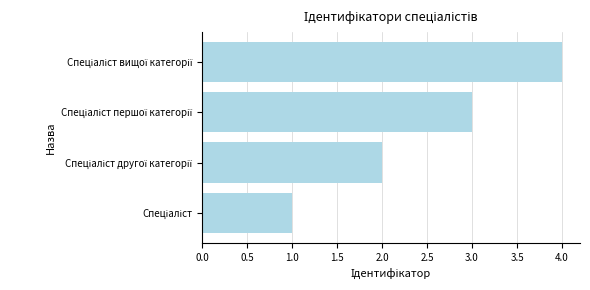

What is the greatest value displayed?

4